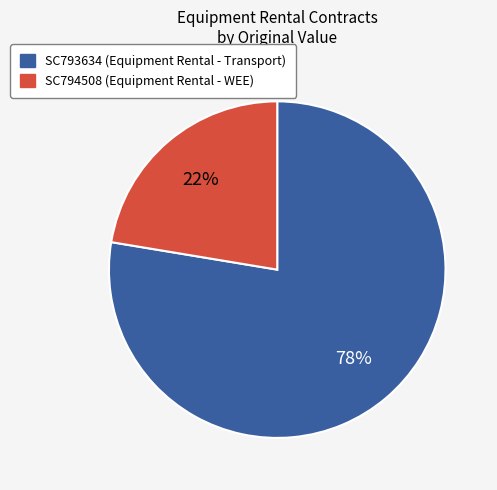

Rank the categories by value from lowest to highest.

SC794508, SC793634